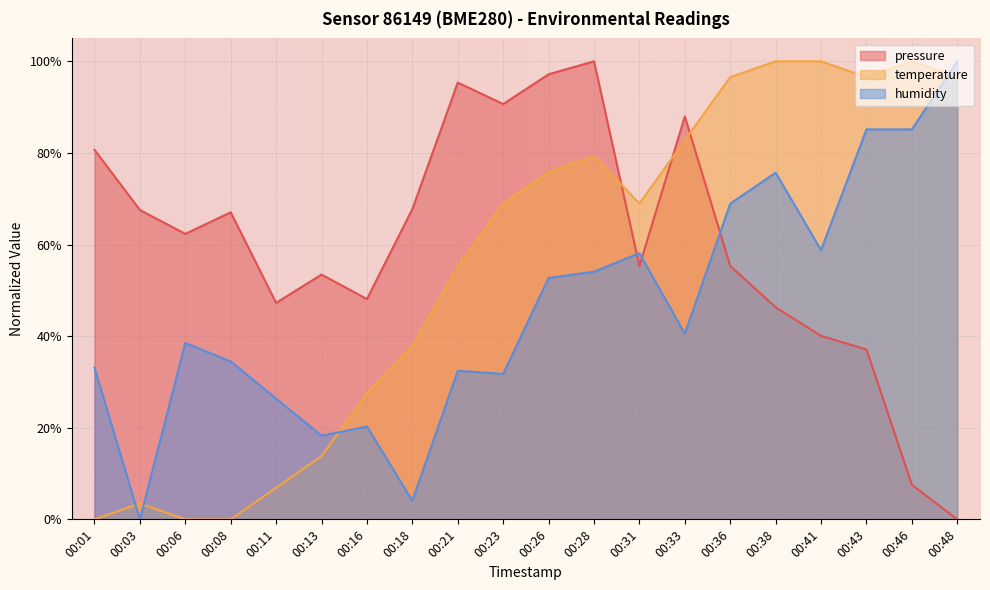

True or false: humidity and temperature intersect in this chart.

True